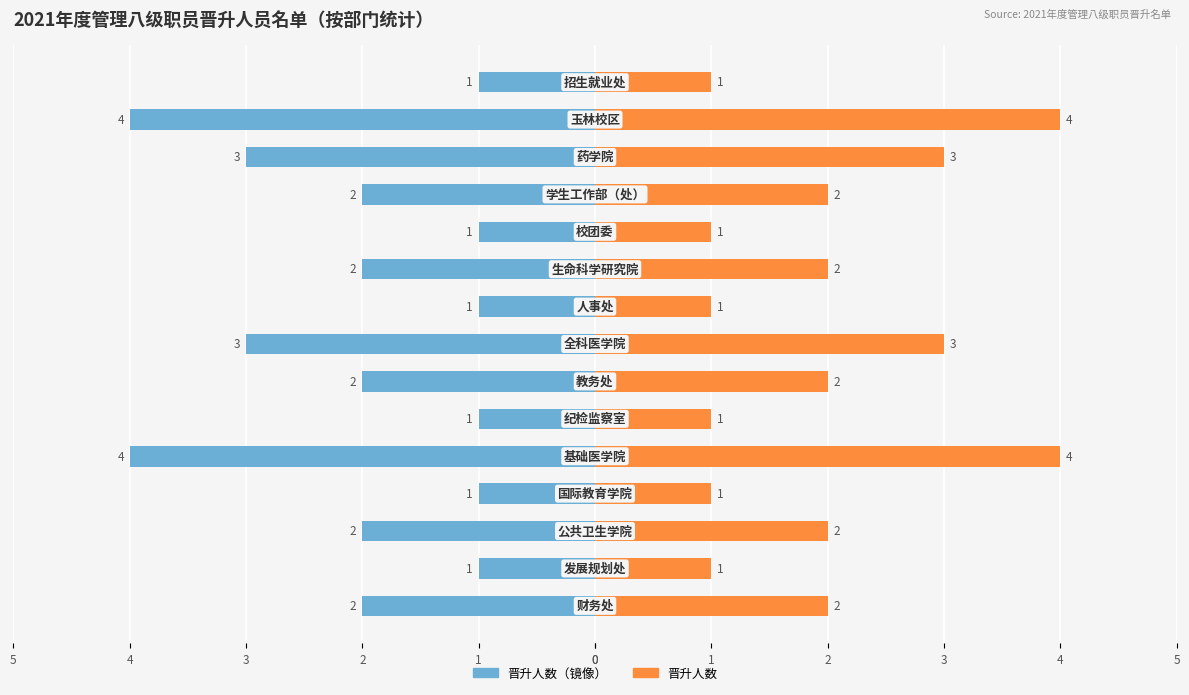

What is the difference between the maximum and minimum values in the 晋升人数（右） series?

3